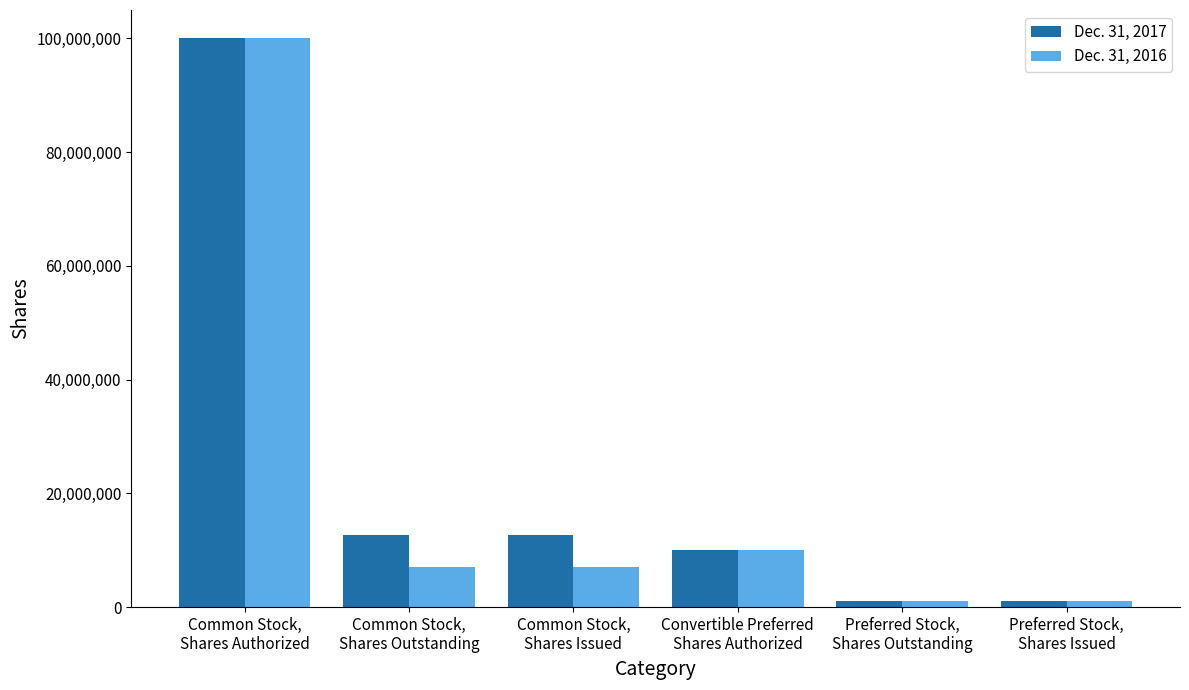

True or false: Dec. 31, 2016 has a value of 1020000 at Preferred Stock,
Shares Issued.

True